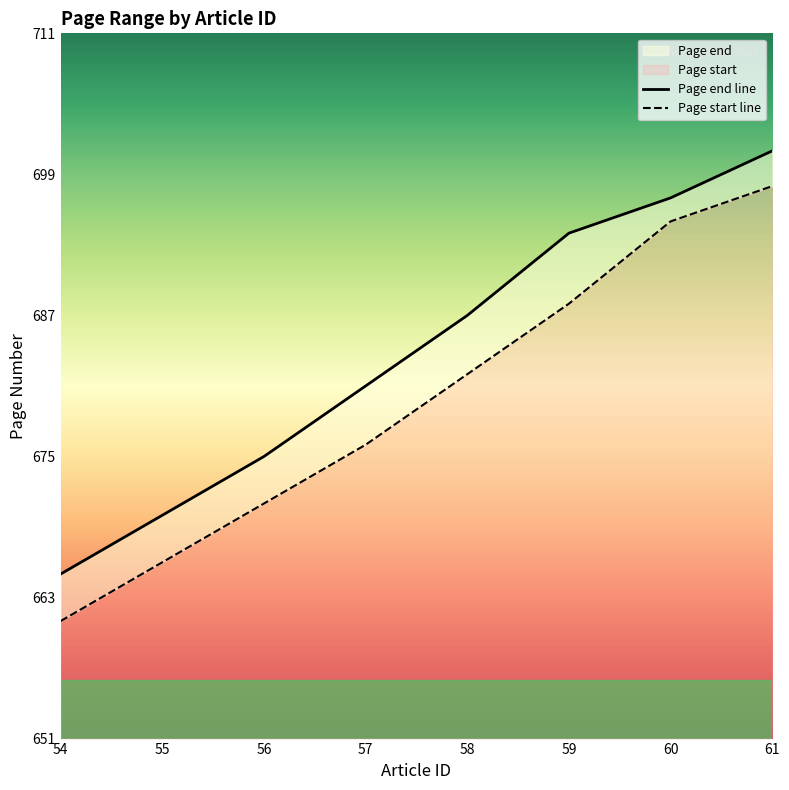

What is the greatest value displayed?

701